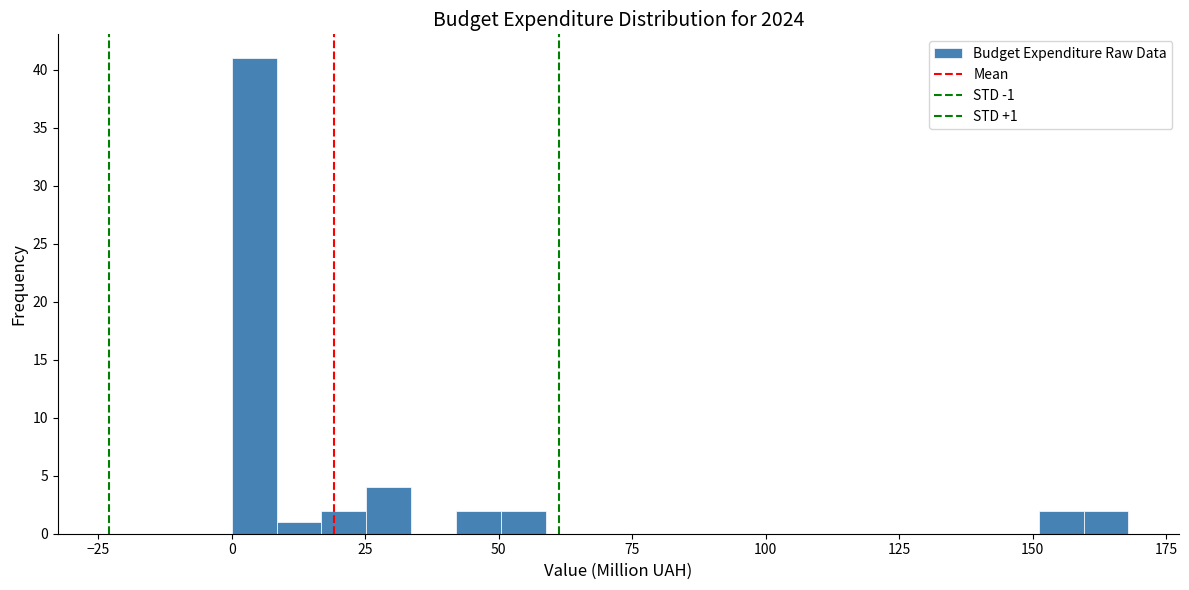

Around what value on the x-axis is the tallest bar? Give the approximate position of its centre, as read against the axis.

5